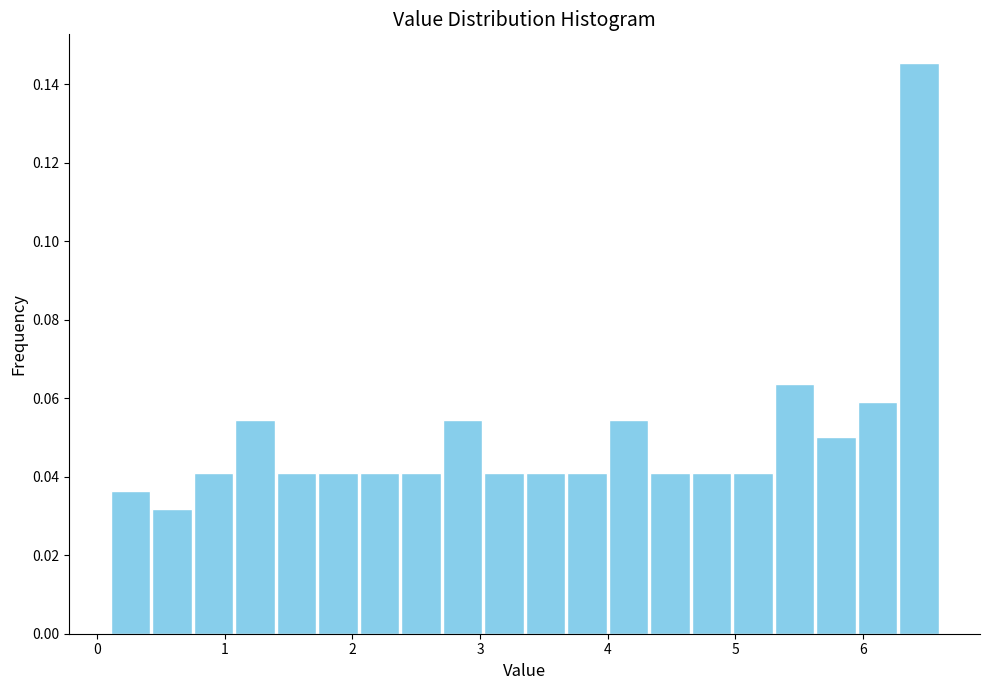

Around what value on the x-axis is the tallest bar? Give the approximate position of its centre, as read against the axis.

6.4